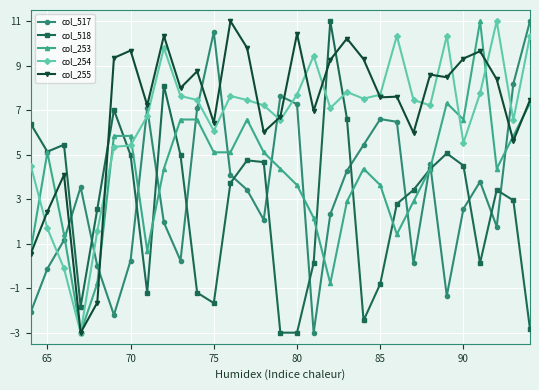

True or false: col_255 has more than 1 interior local peaks.

True